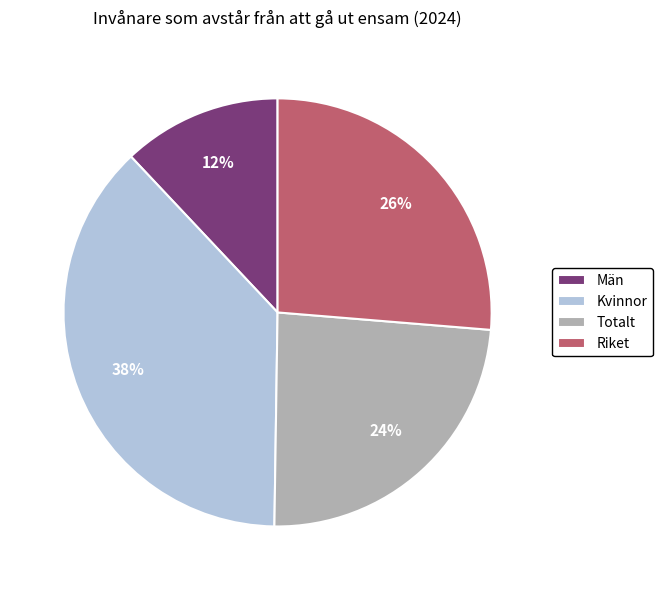

What is the smallest slice in the pie chart?

Män